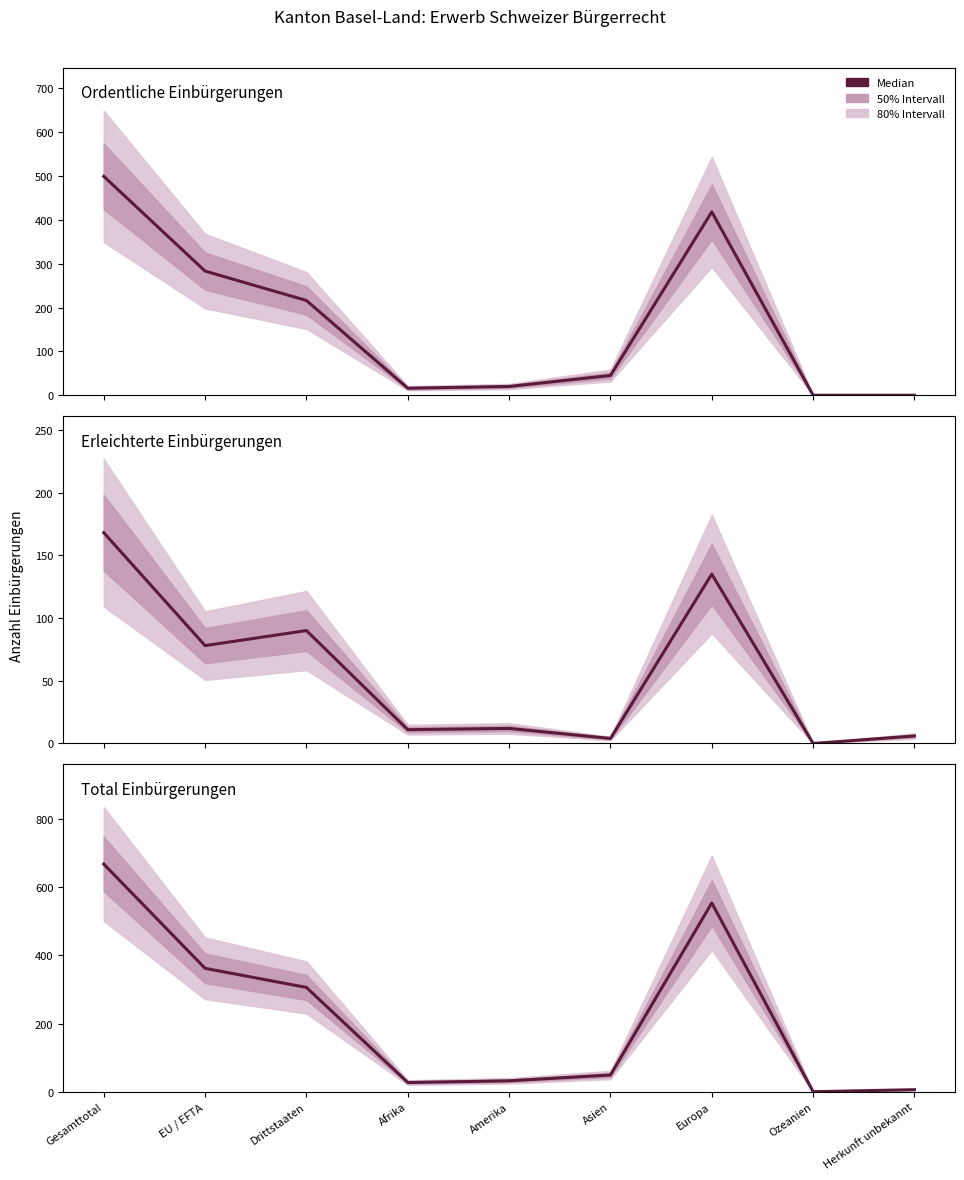

Rank the categories by Total Einbürgerungen value from lowest to highest.

Ozeanien, Herkunft unbekannt, Afrika, Amerika, Asien, Drittstaaten, EU / EFTA, Europa, Gesamttotal